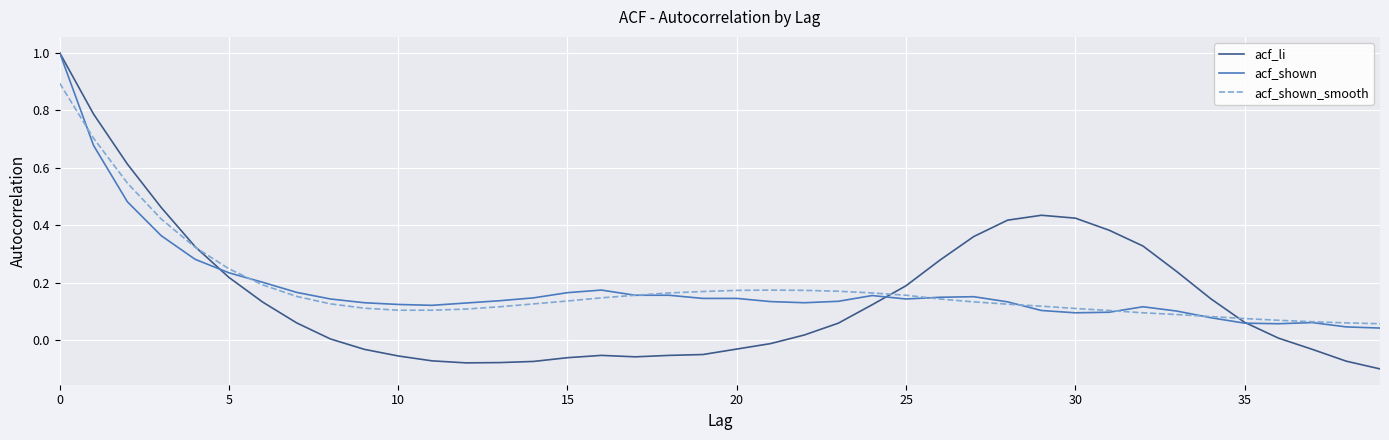

What is the highest value of the acf_shown_smooth series?

0.9